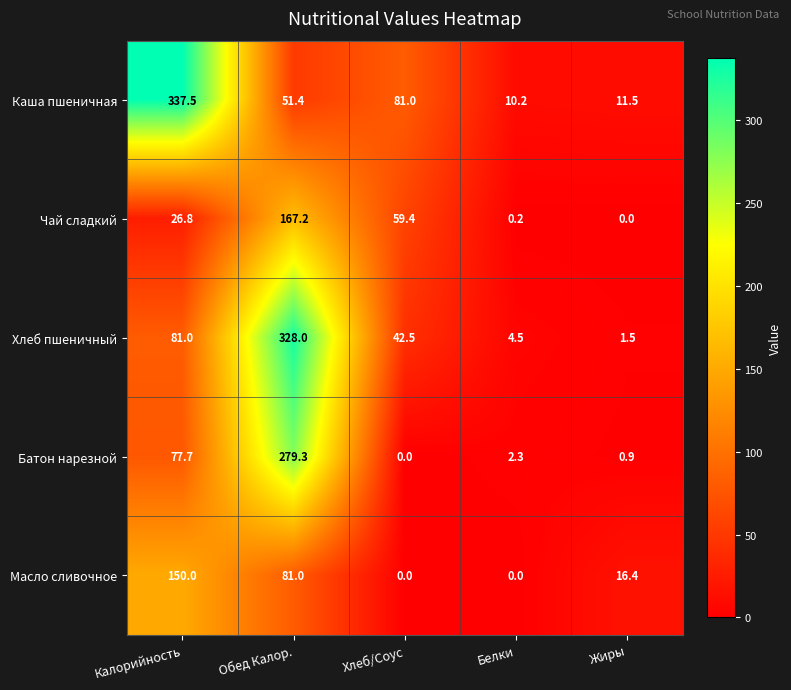

What is the average value of the Чай сладкий series?

50.7